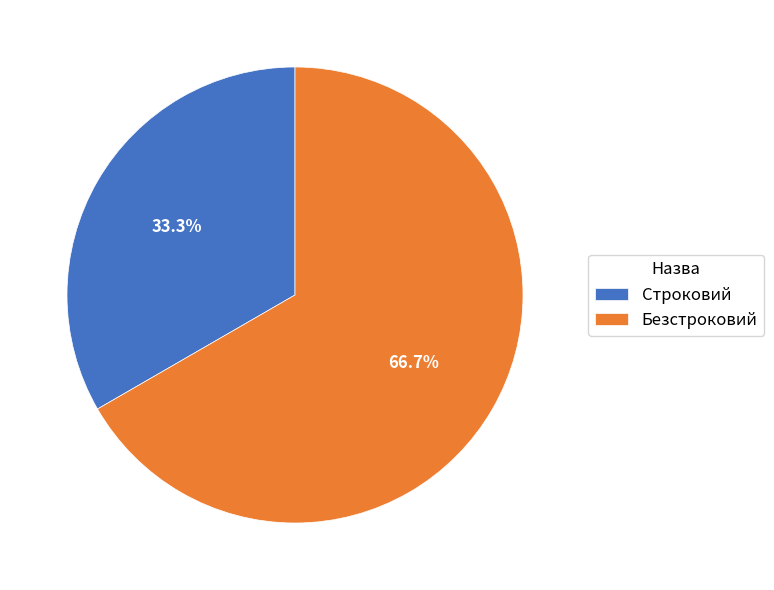

What percentage is the Безстроковий slice, to the nearest percent?

67%